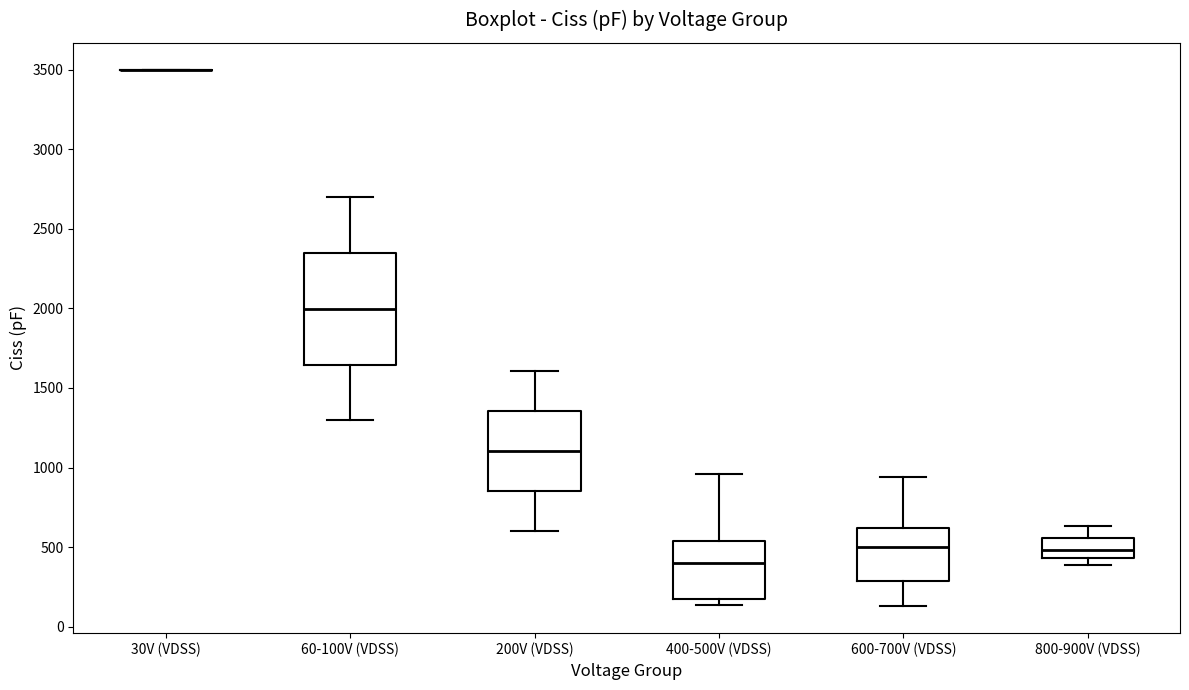

Comparing the boxes themselves (not the whiskers), which one is the tallest?

60-100V (VDSS)